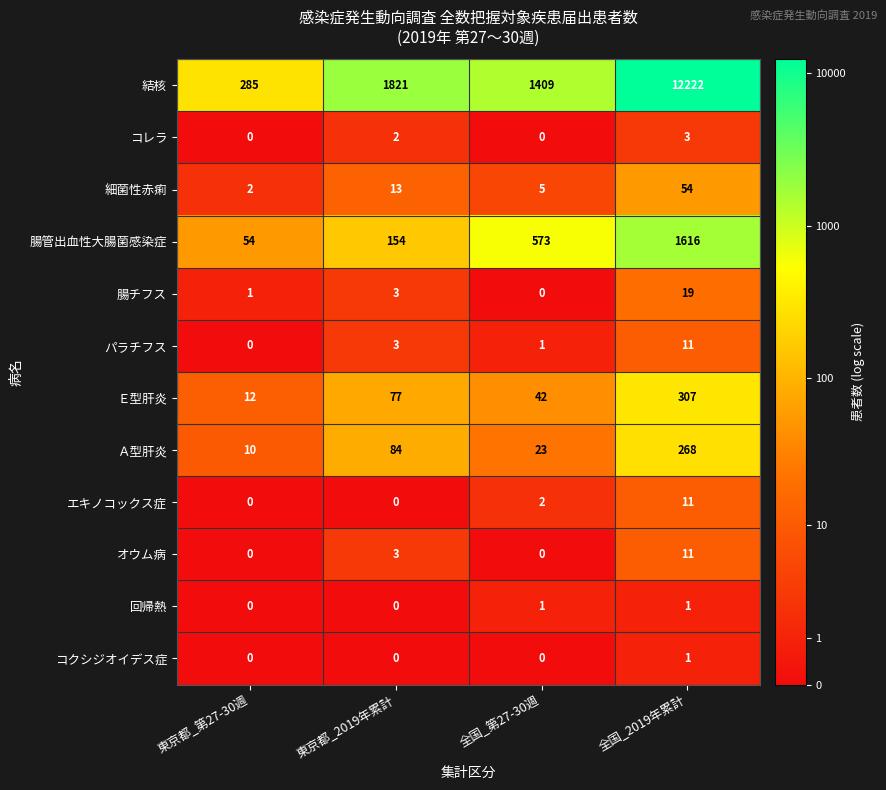

The value of 腸管出血性大腸菌感染症 at 全国_第27-30週 is 333. True or false?

False